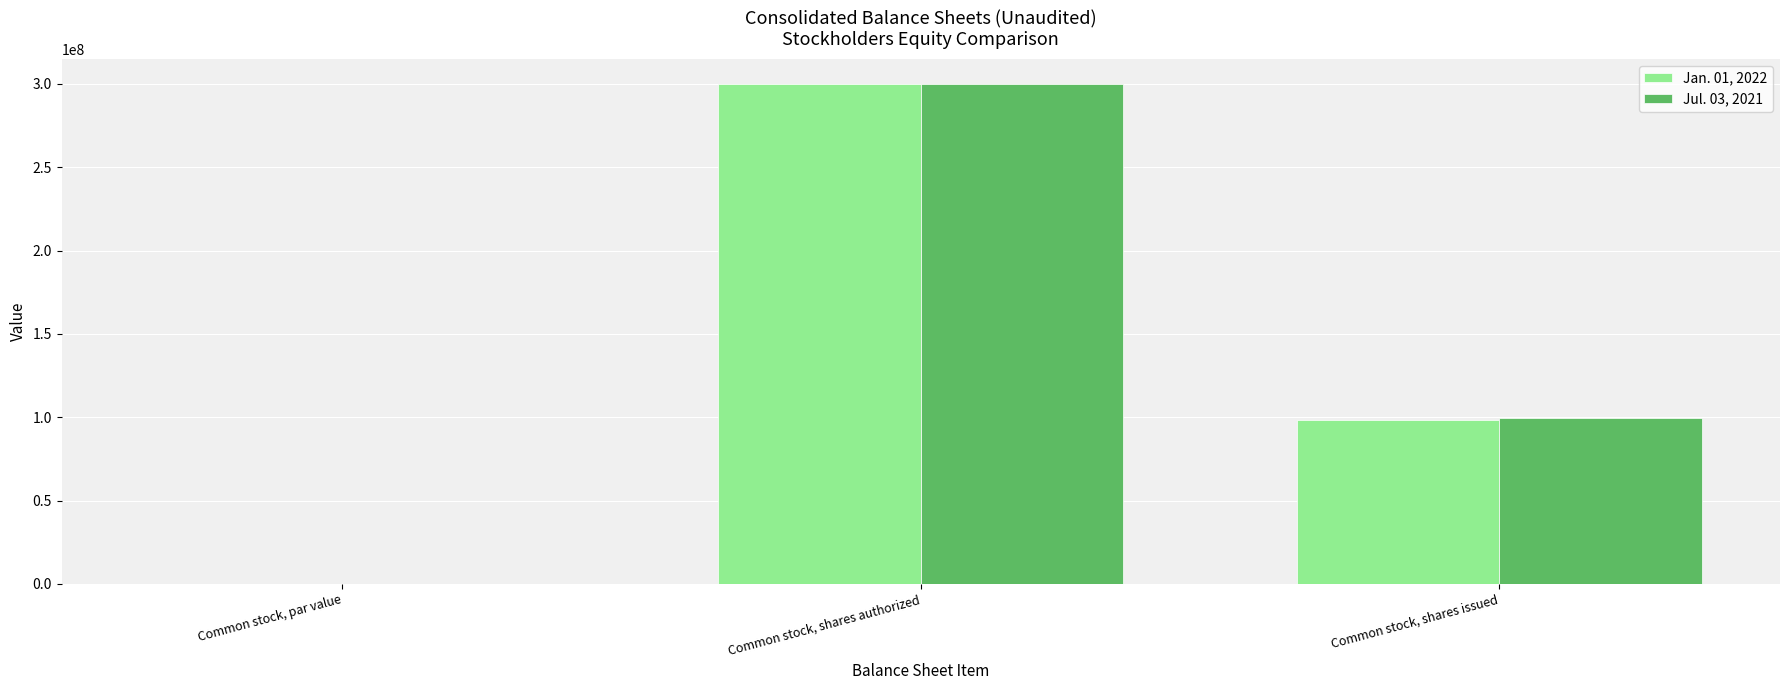

Are the bars grouped side by side (vs. stacked)?

Yes